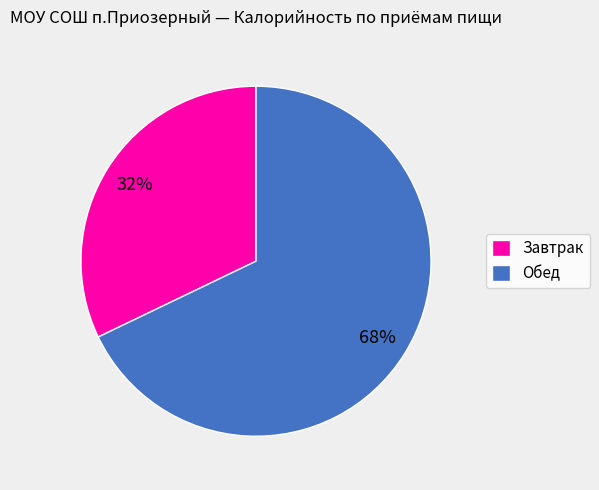

Count the number of slices in the pie.

2